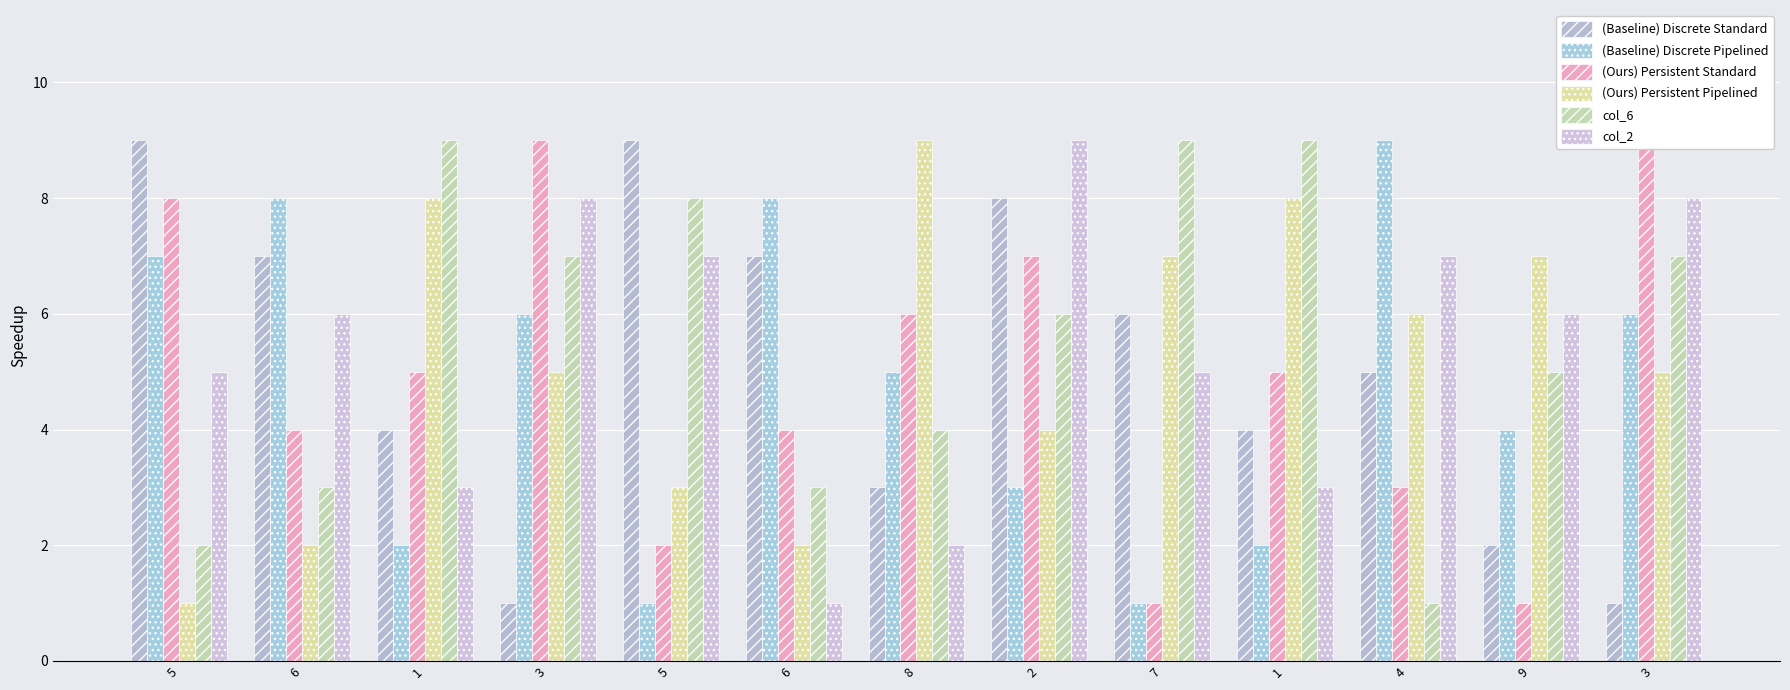

At which category is the sum across all series the highest?

2